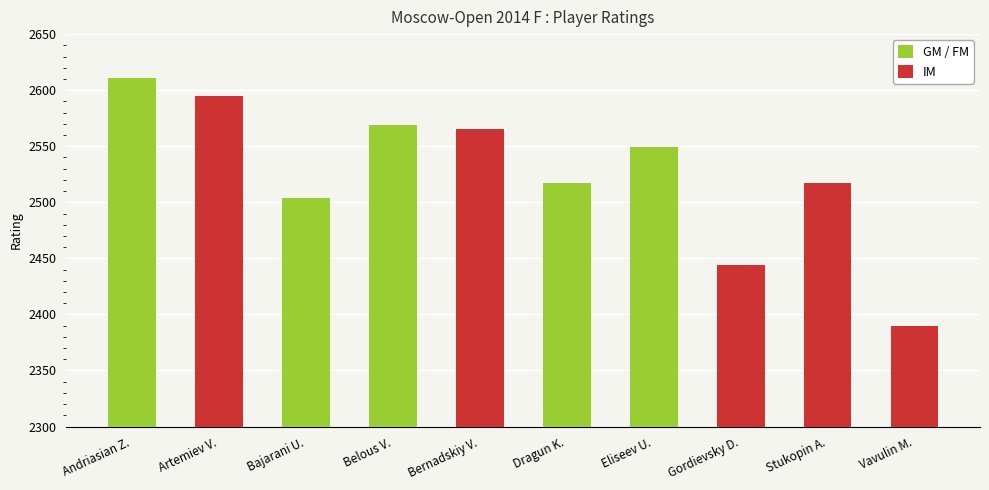

What position from the right is Andriasian Z.?

10